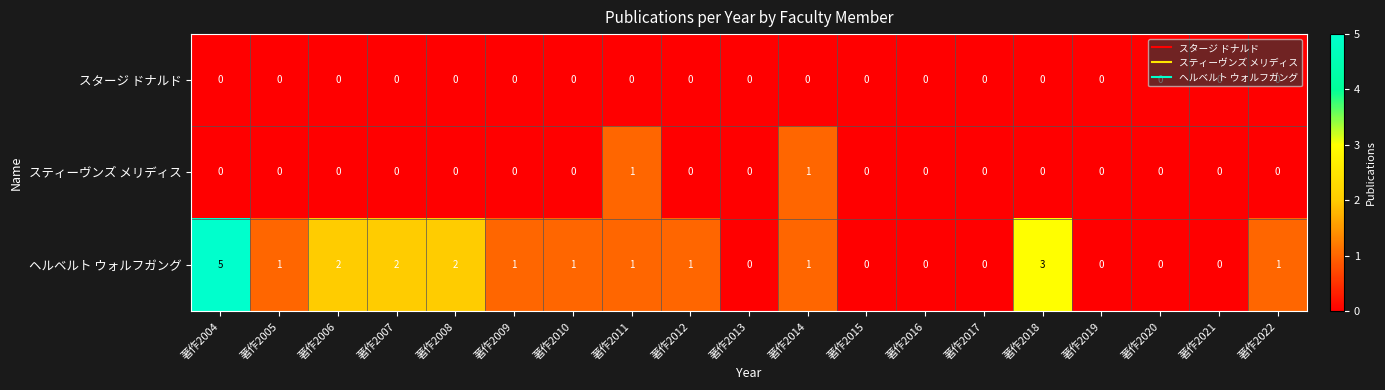

How many values in ヘルベルト ウォルフガング are above zero?

12